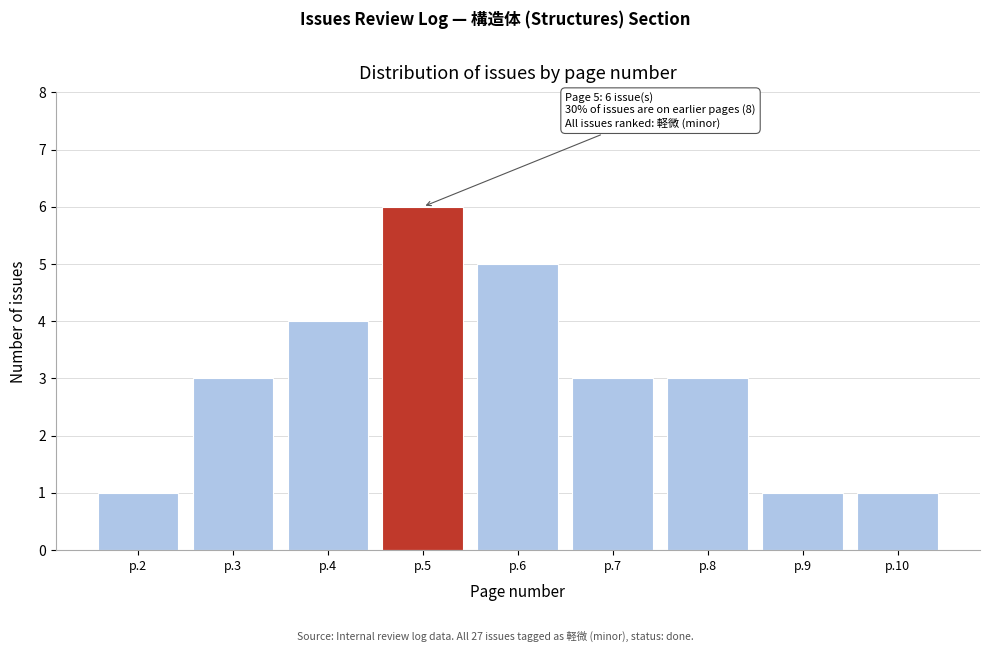

Reading left to right, list all the values displayed in this chart.

p.2=1	p.3=3	p.4=4	p.5=6	p.6=5	p.7=3	p.8=3	p.9=1	p.10=1